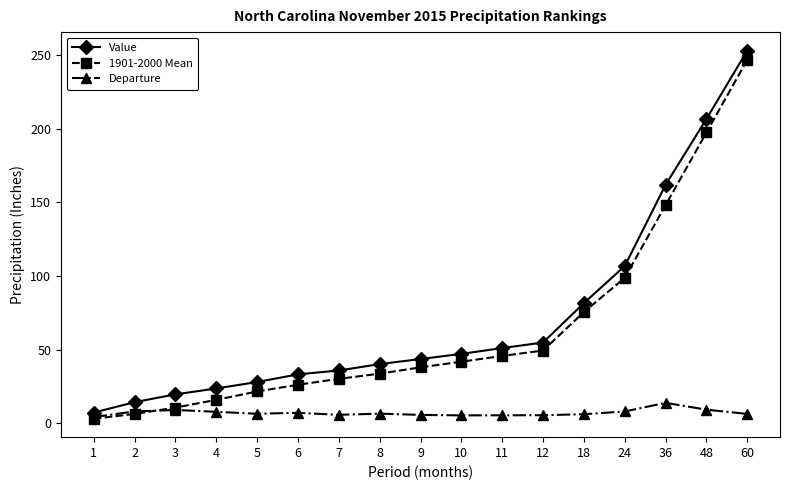

What is the value of the Departure point at the 16th from the left?

9.2